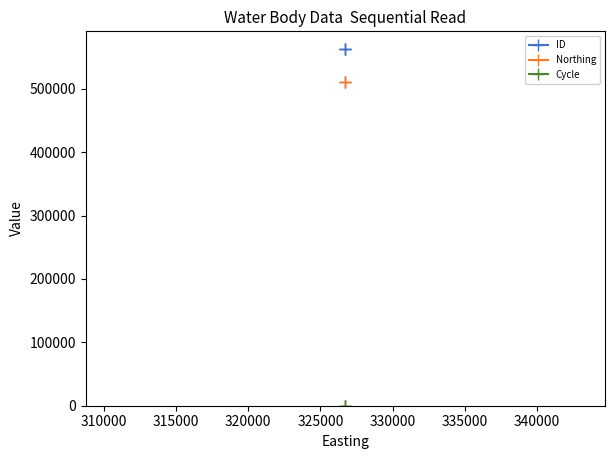

Is it true that Northing equals 195298 at 310000?

False